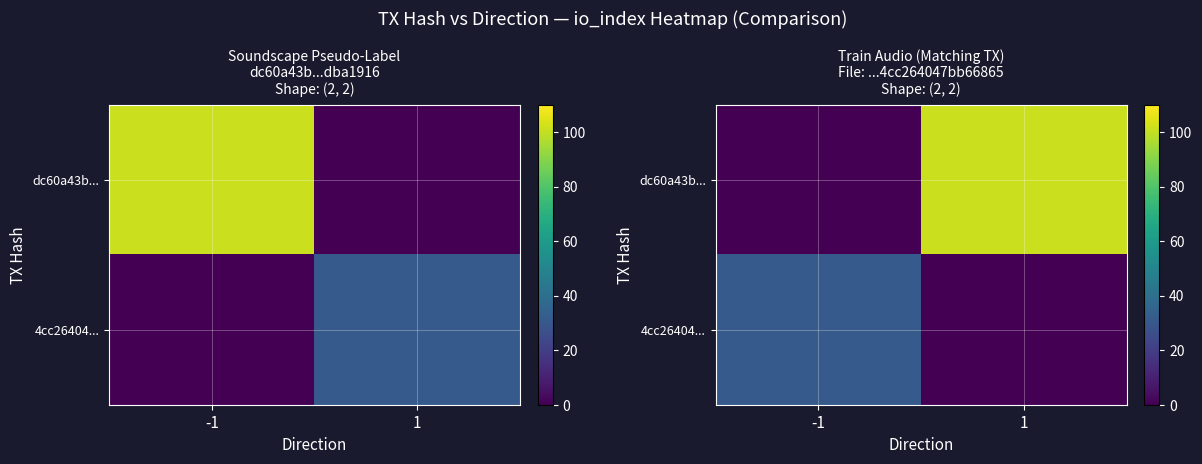

How many positive values does the 4cc26404... series have?

1